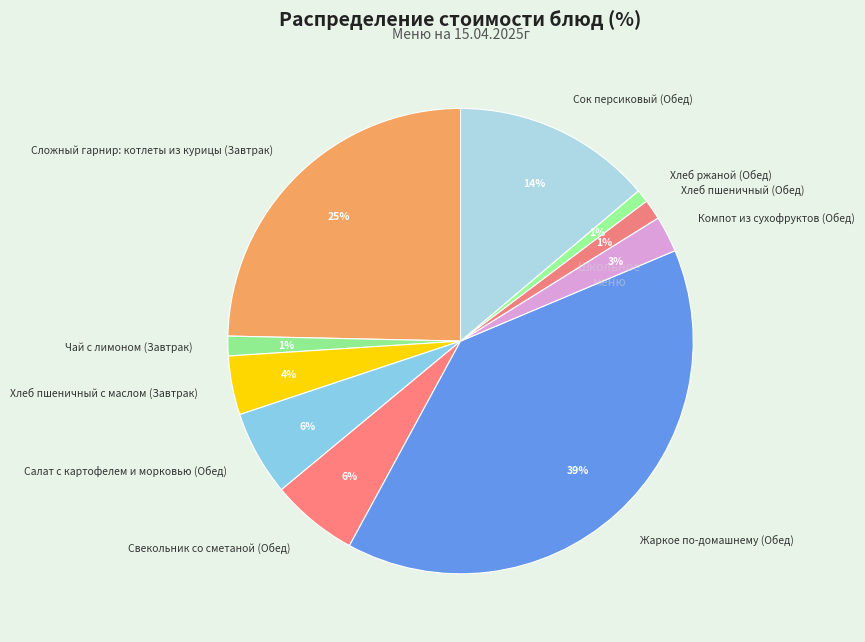

What percentage is the Чай с лимоном (Завтрак) slice, to the nearest percent?

1%